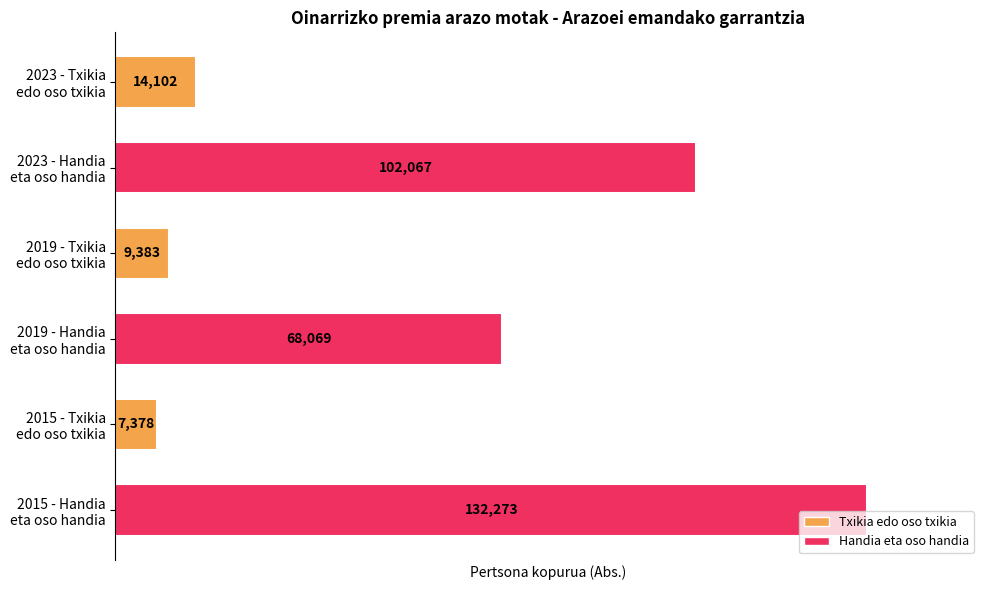

Which label corresponds to the largest value in the chart?

2015 - Handia
eta oso handia